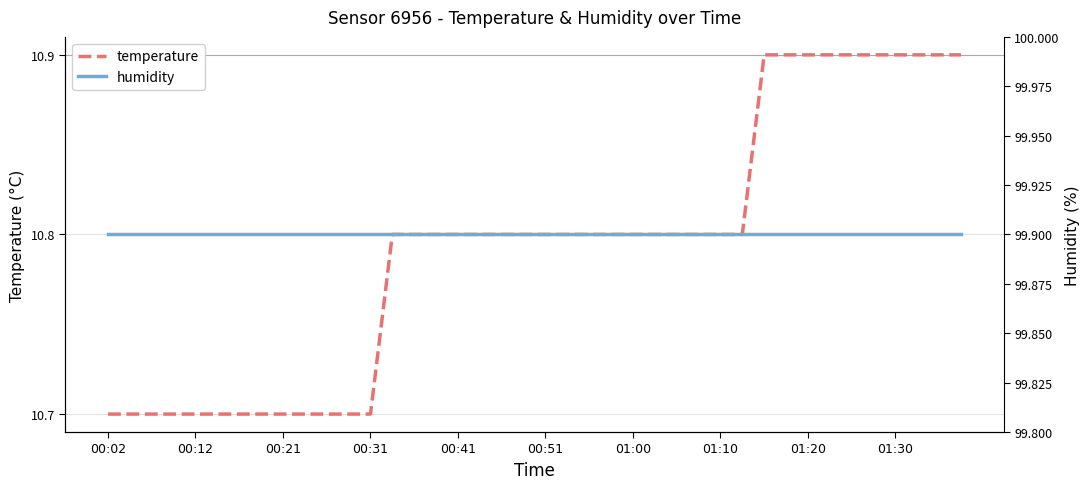

True or false: temperature and humidity intersect in this chart.

False